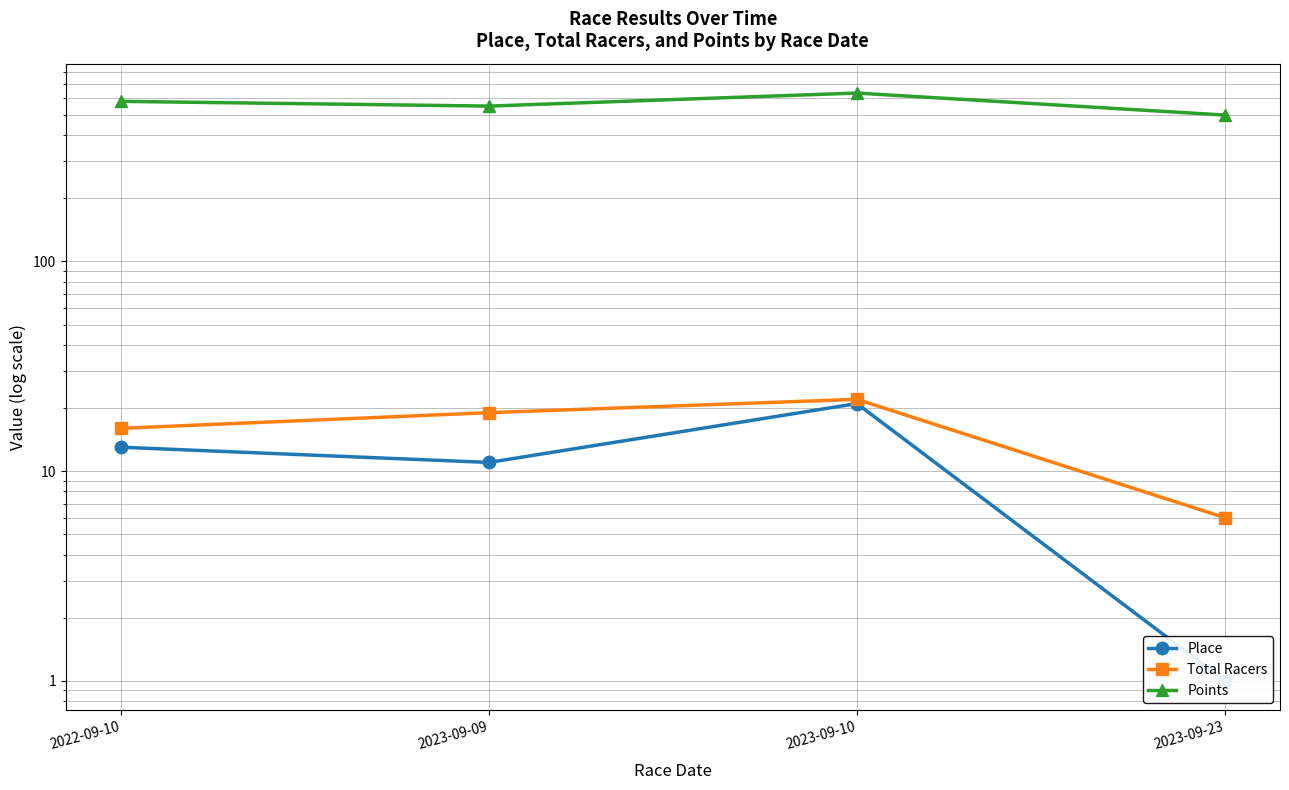

Is it true that Total Racers equals 6.8 at 2023-09-09?

False